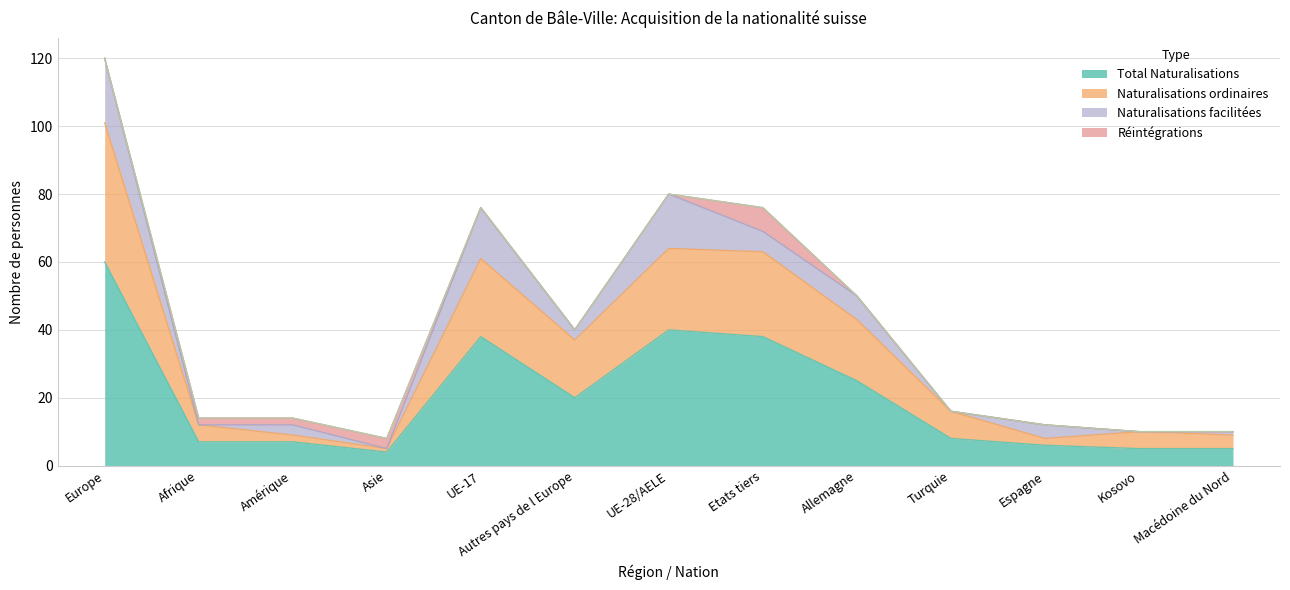

At which label does Naturalisations facilitées reach its peak?

Europe